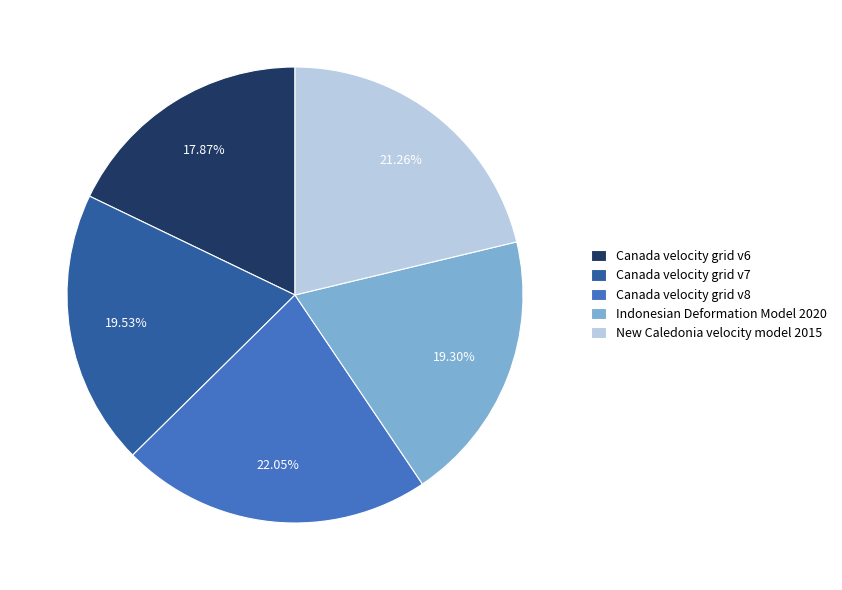

Do Canada velocity grid v7 and Indonesian Deformation Model 2020 together represent more than half of the pie?

No